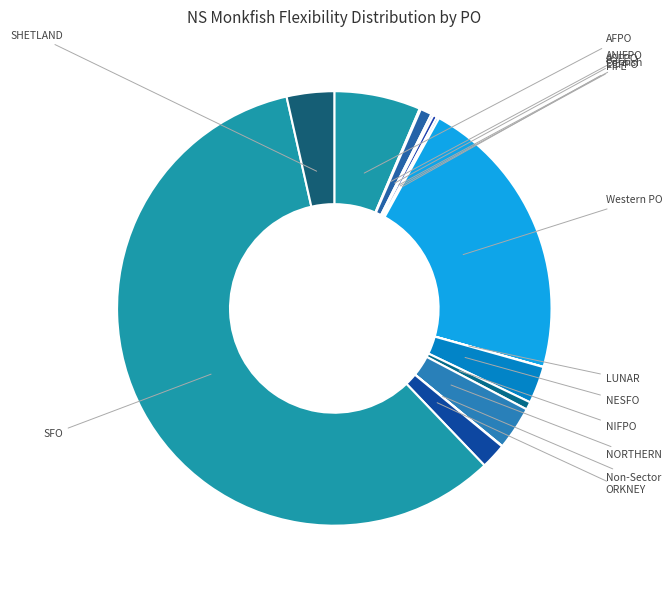

To the nearest percent, what is the combined percentage of AFPO and Western PO?

28%